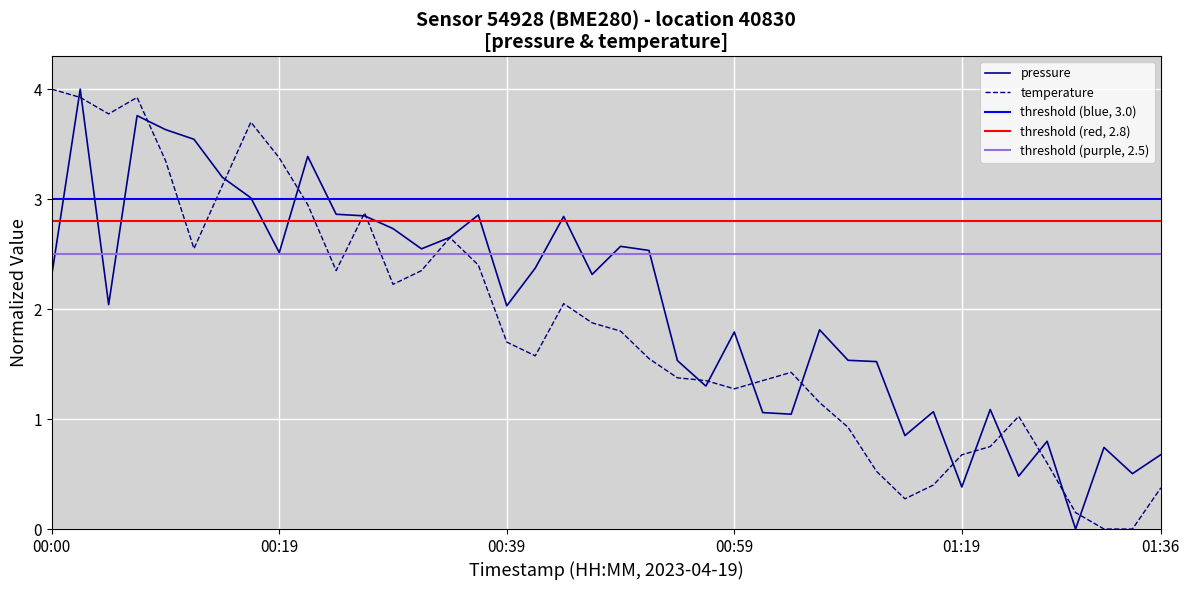

What is the spread (max minus min) of values at 00:56?

0.1